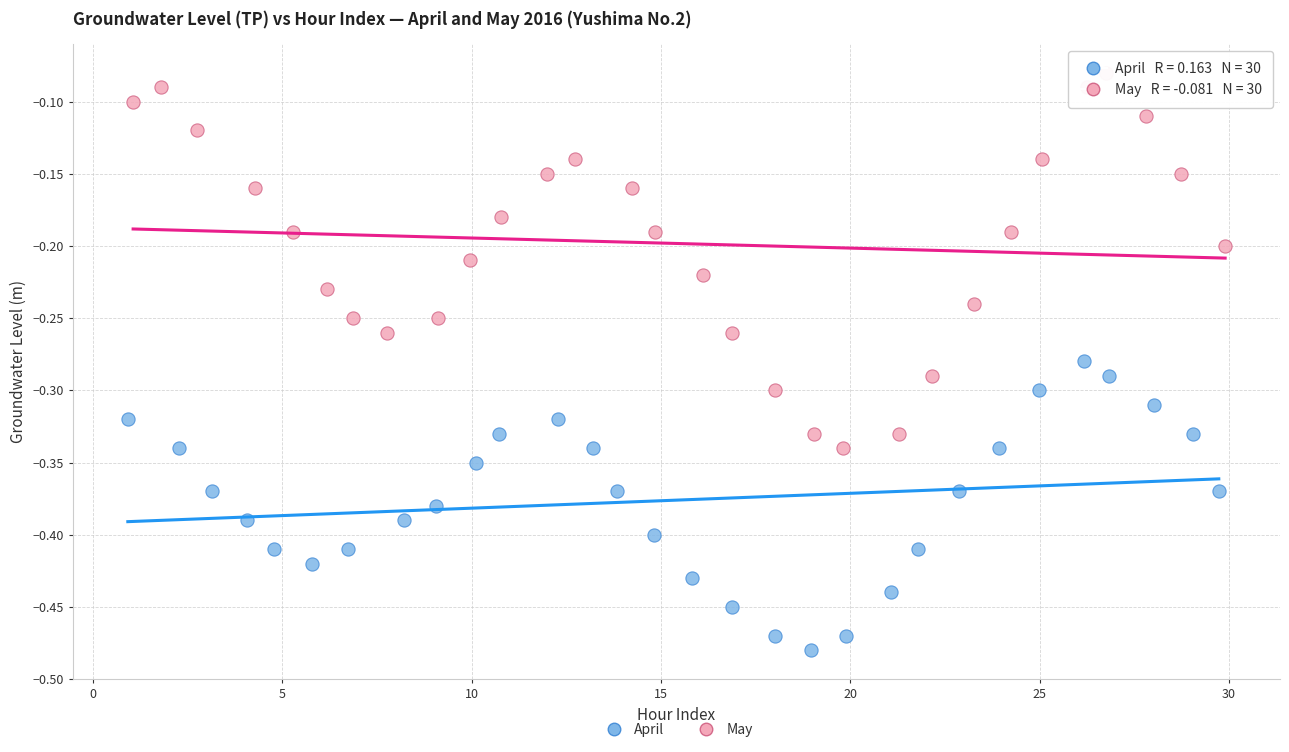

What are all the series names shown in the legend?

April, May